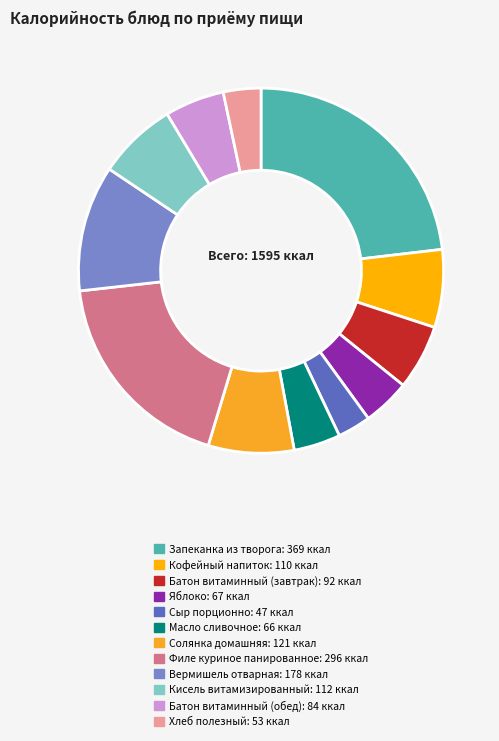

How many slices are in this pie chart?

12